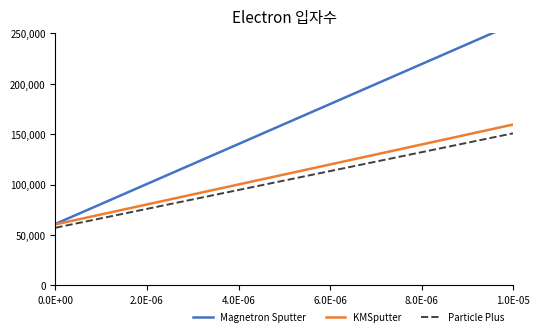

Which category has the lowest value in the KMSputter series?

0.0E+00